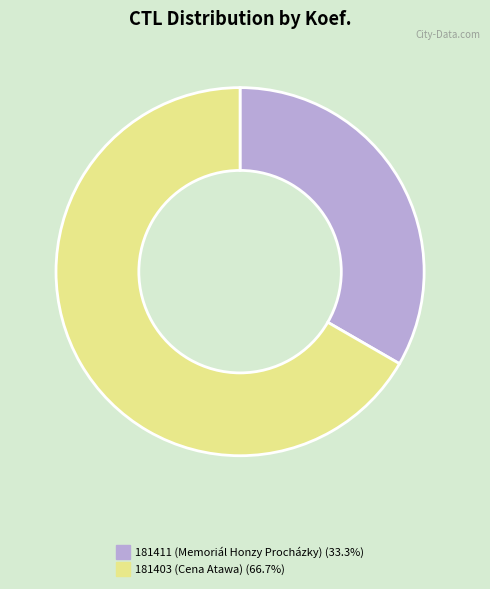

Rank the categories by value from highest to lowest.

181403, 181411